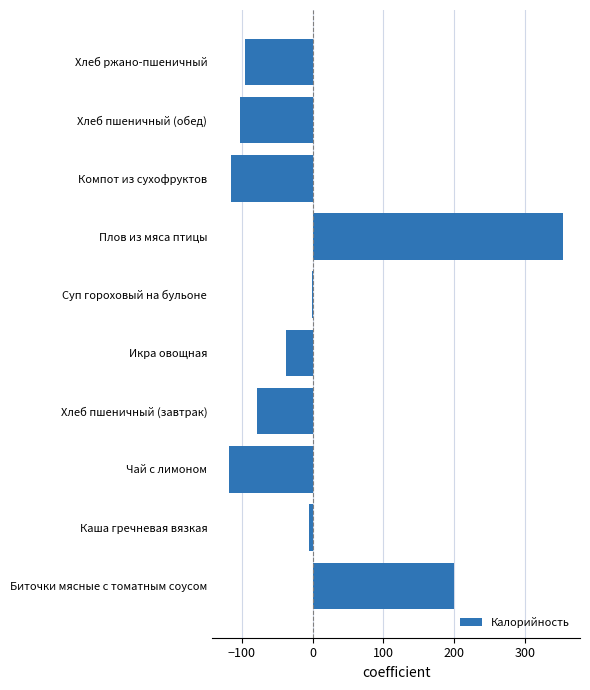

At which category does the chart reach its peak across all series?

Плов из мяса птицы